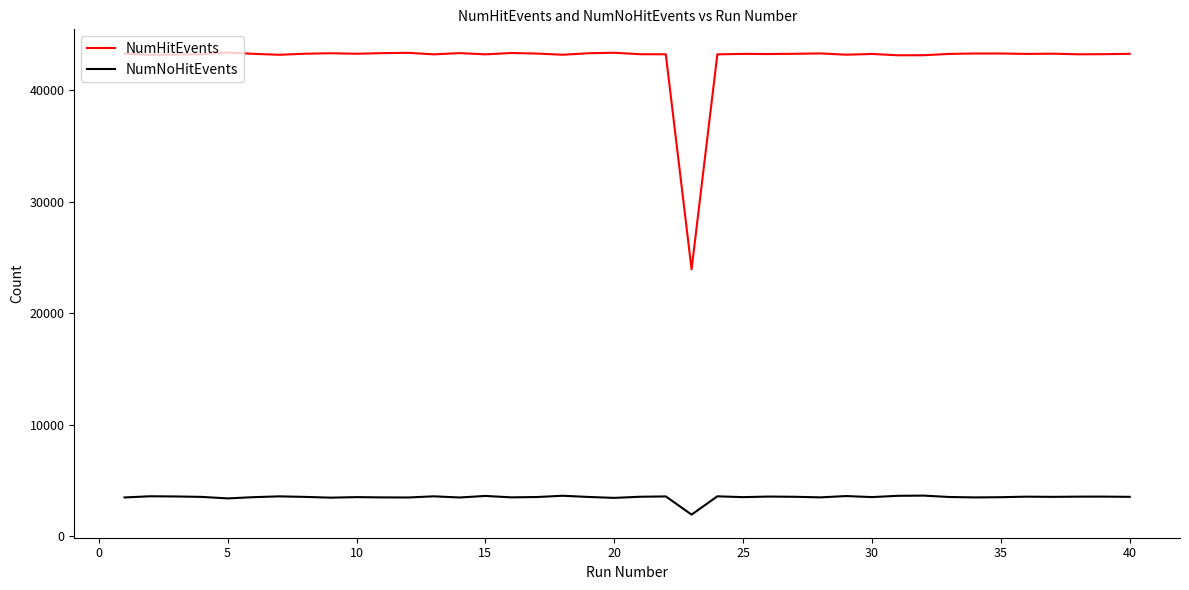

Which series has the largest total across all categories?

NumHitEvents